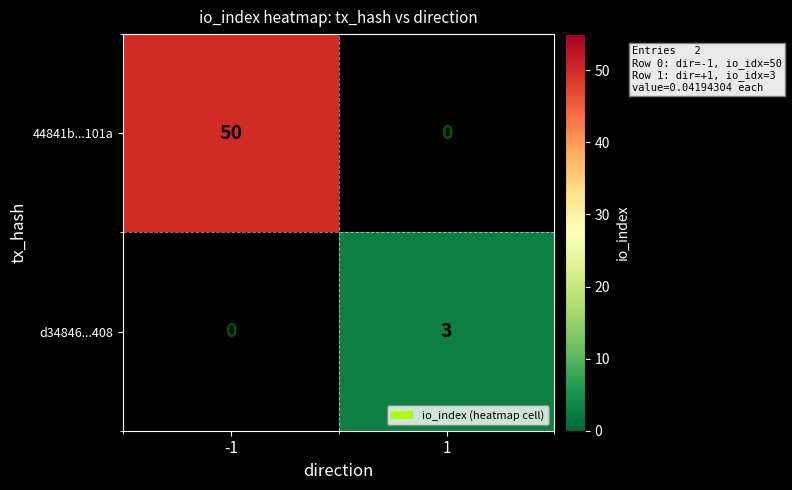

True or false: 44841b...101a has a value of 18 at -1.

False